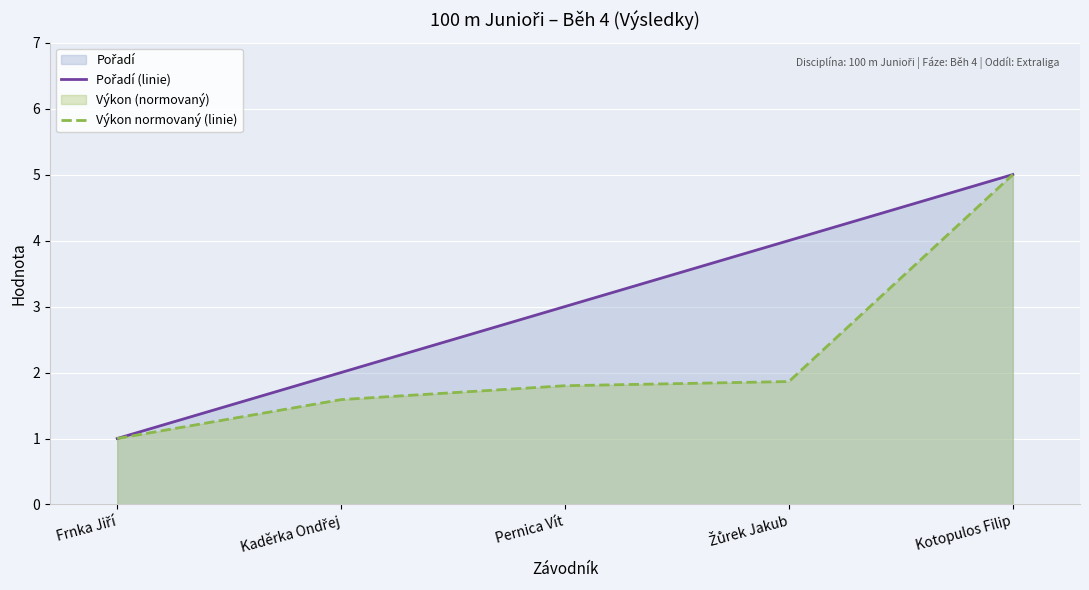

True or false: Pořadí (linie) and Výkon normovaný (linie) intersect in this chart.

False